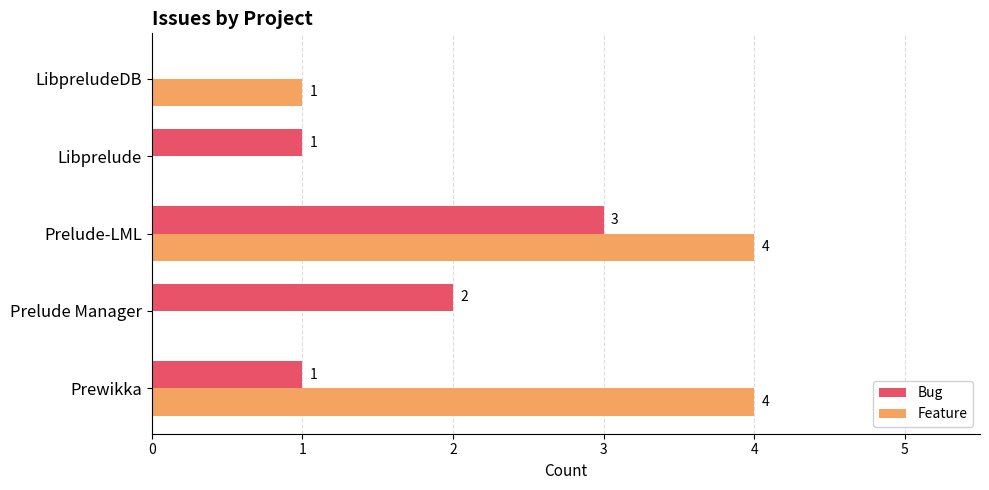

Which series has the largest total across all categories?

Feature